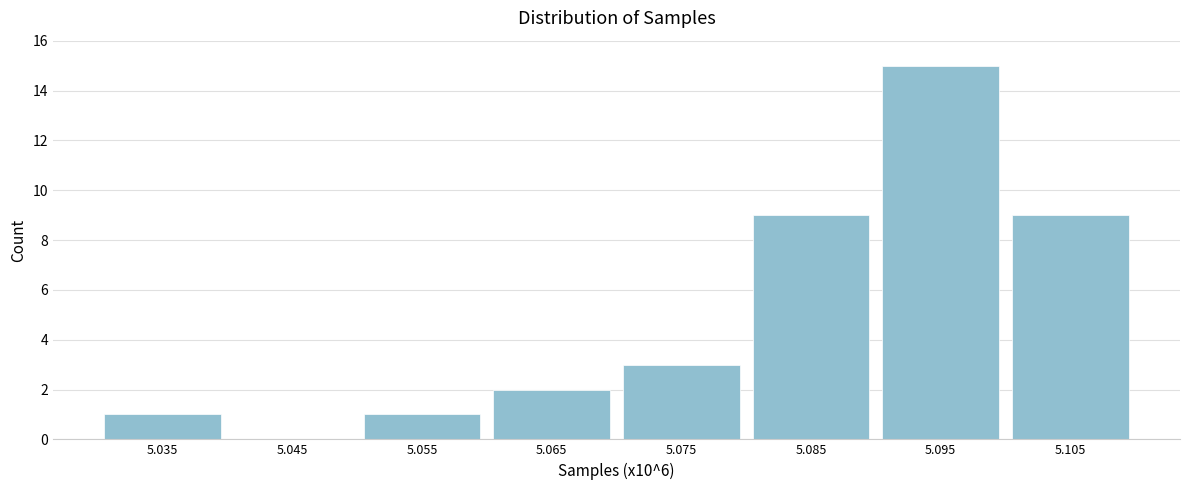

Reading left to right, list all the values displayed in this chart.

5.035=1	5.045=0	5.055=1	5.065=2	5.075=3	5.085=9	5.095=15	5.105=9